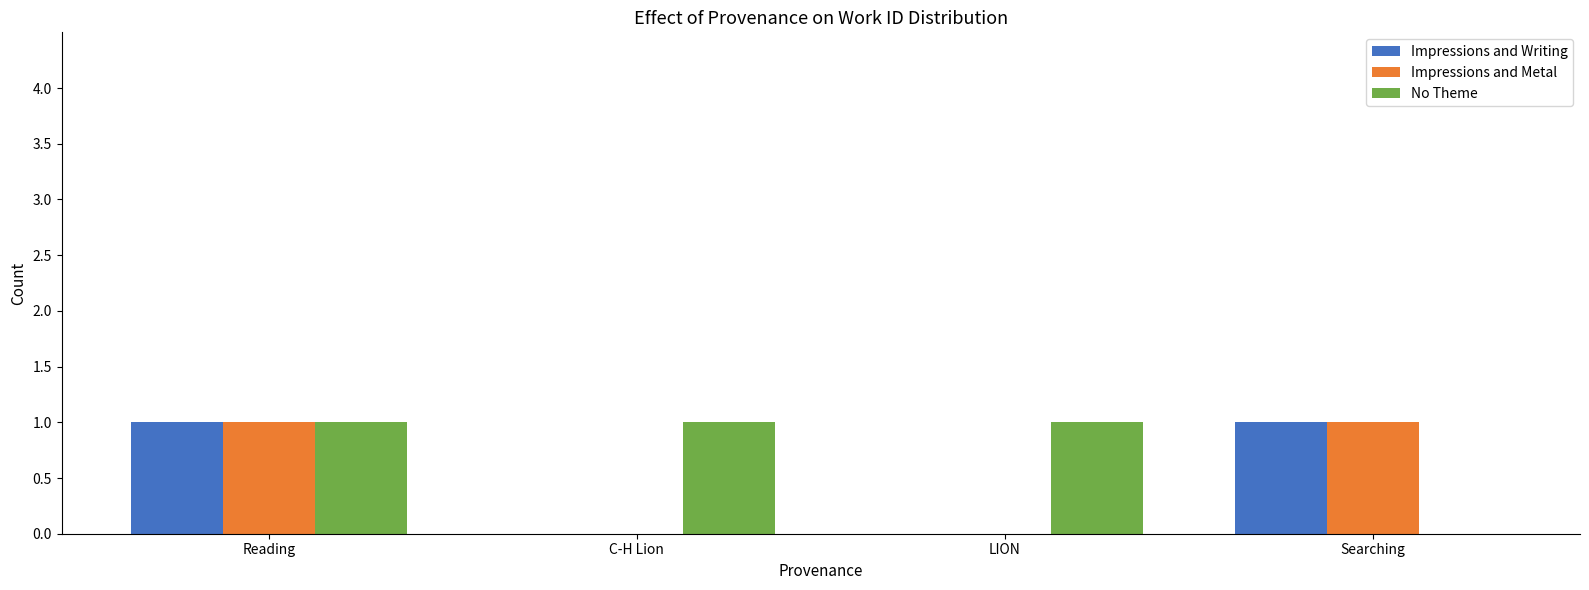

Which series changed the most between Reading and Searching?

No Theme